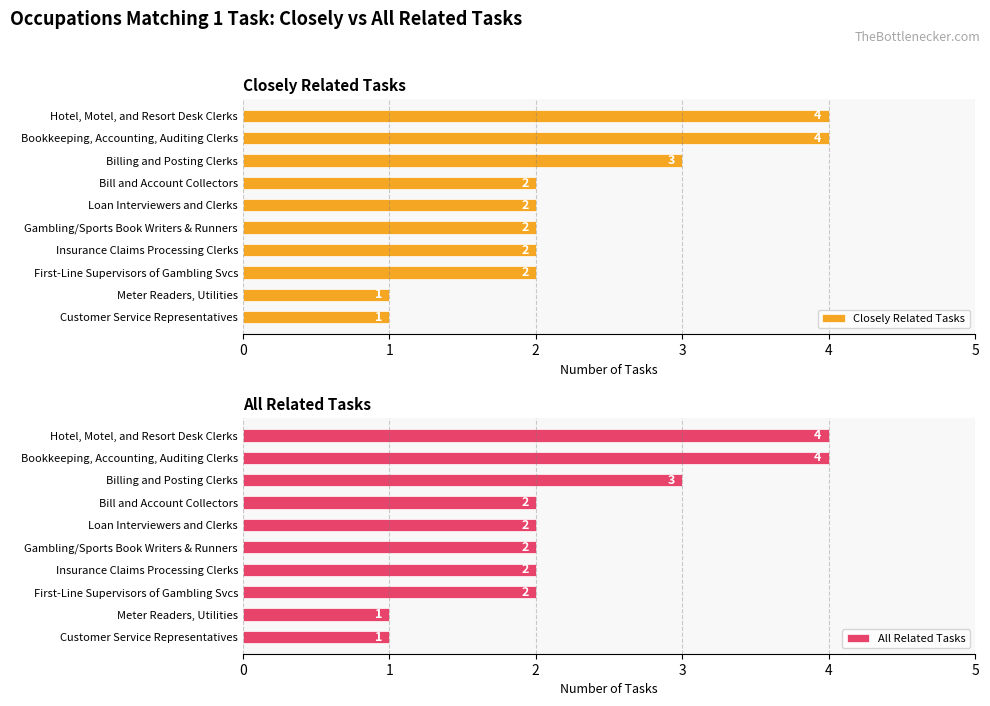

Read the Closely Related Tasks value at Insurance Claims Processing Clerks.

2